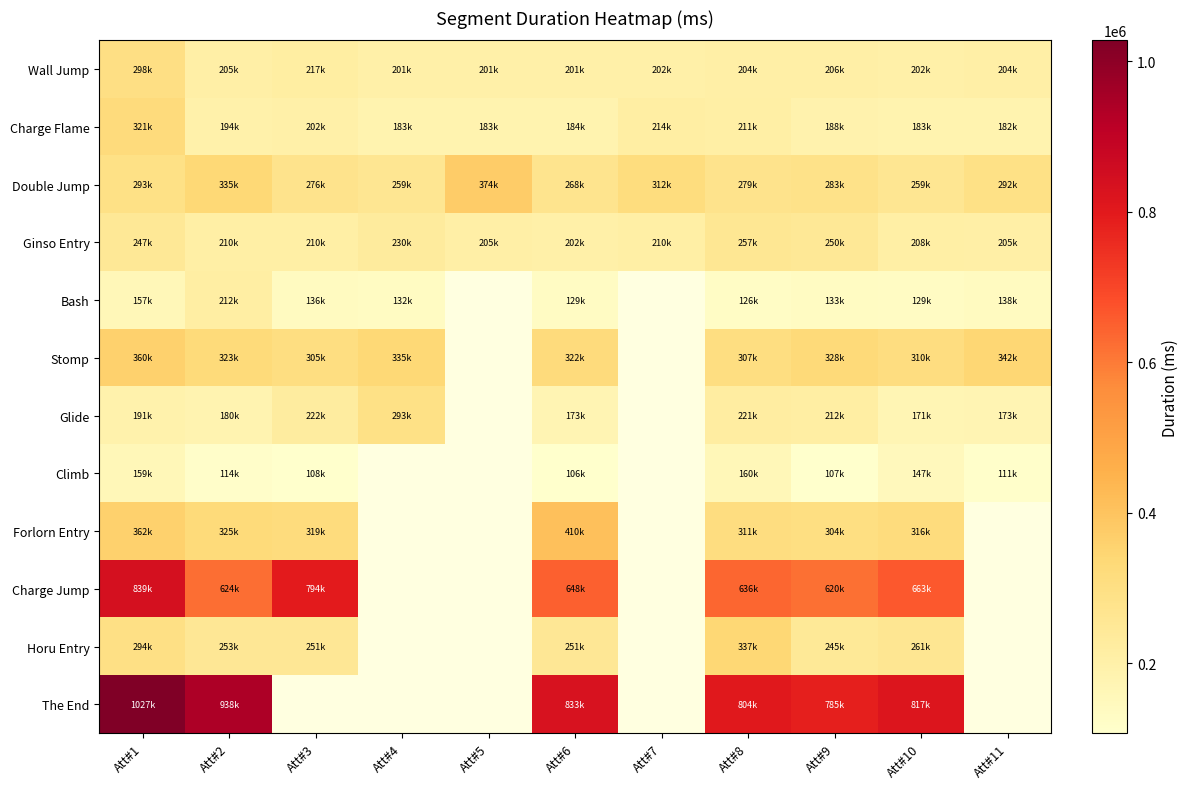

How many values in the Wall Jump series are below 204124?

5